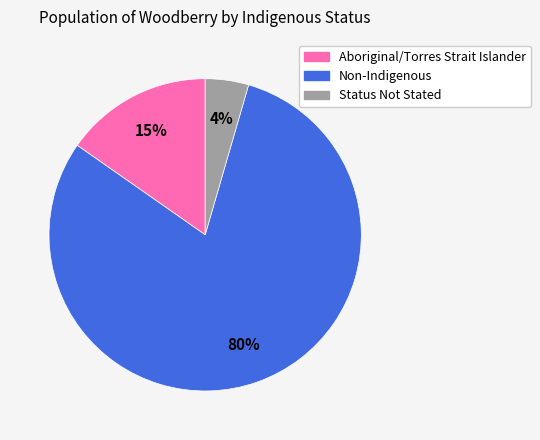

Is there any slice that represents more than half of the pie?

Yes